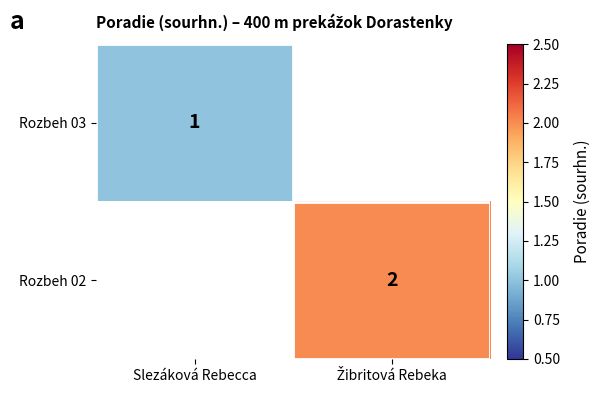

Is it true that Rozbeh 03 equals 0 at Slezáková Rebecca?

False